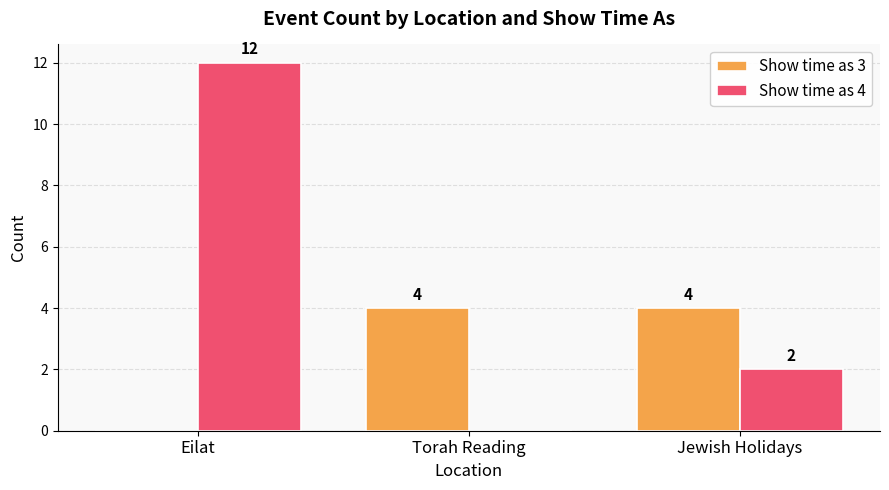

What is the difference between the Show time as 4 values at Torah Reading and Eilat?

12